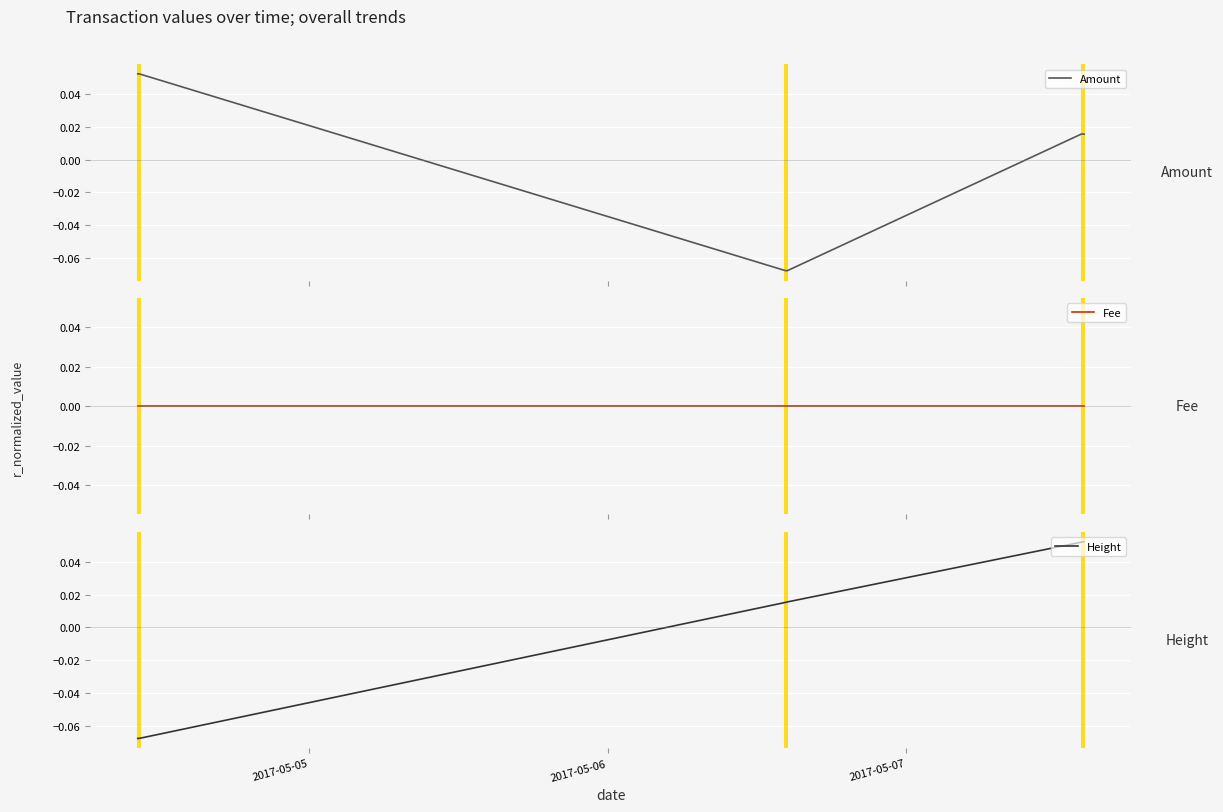

True or false: Height has more than 2 interior local peaks.

False